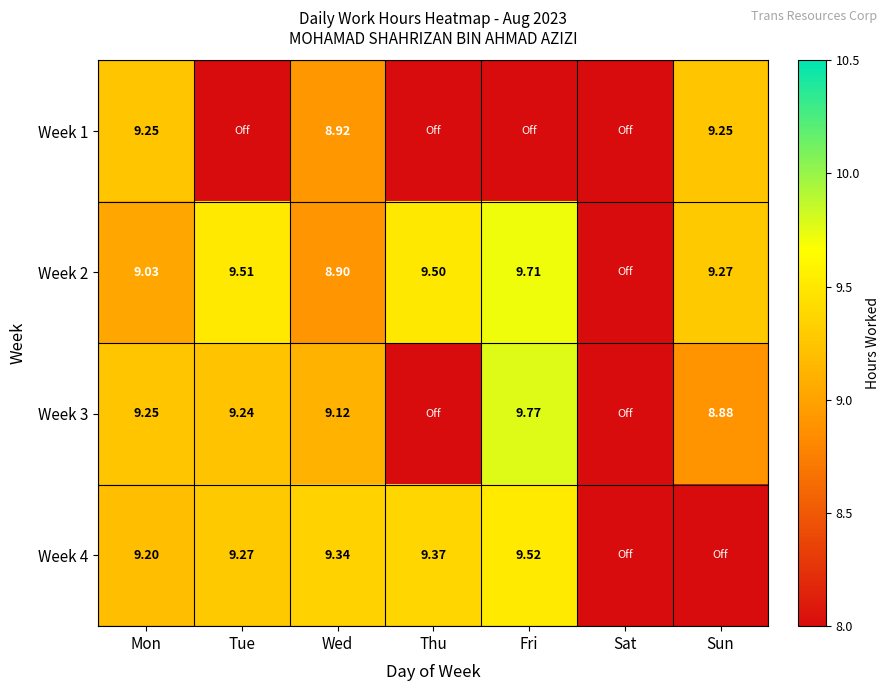

At which category is the sum across all series the highest?

Mon